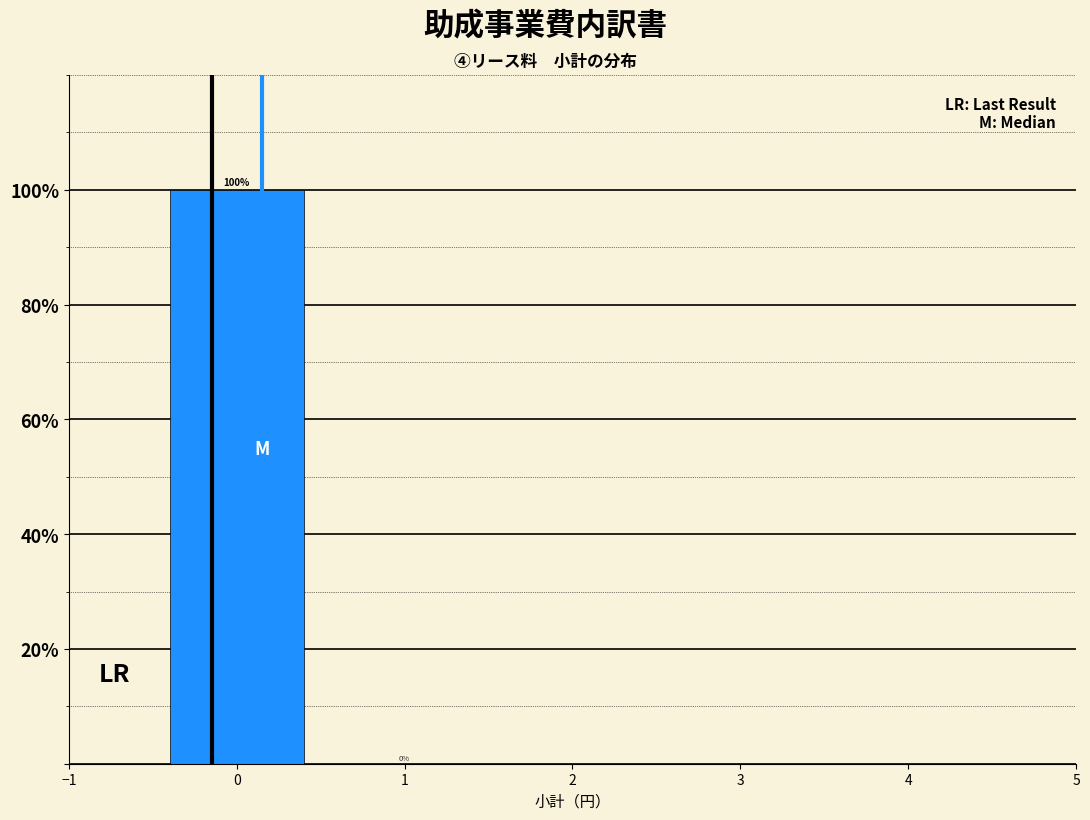

What is the height of the bar covering -0.5 to 0.5 on the x-axis?

100